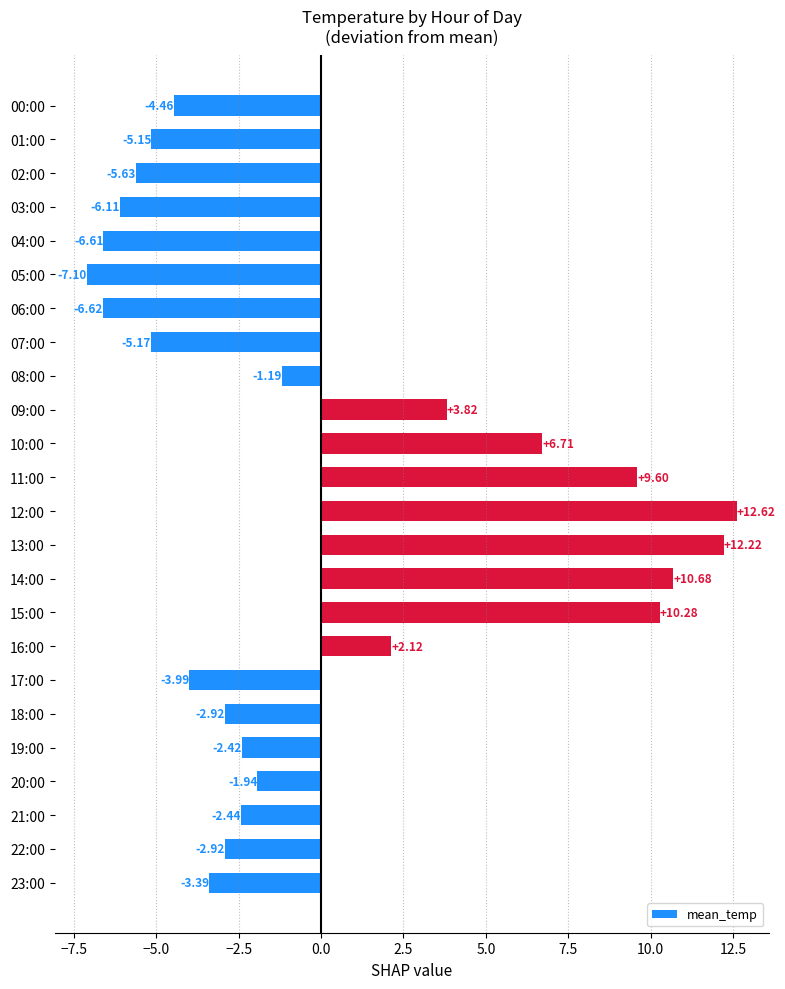

Between 13:00 and 22:00, which is larger?

13:00